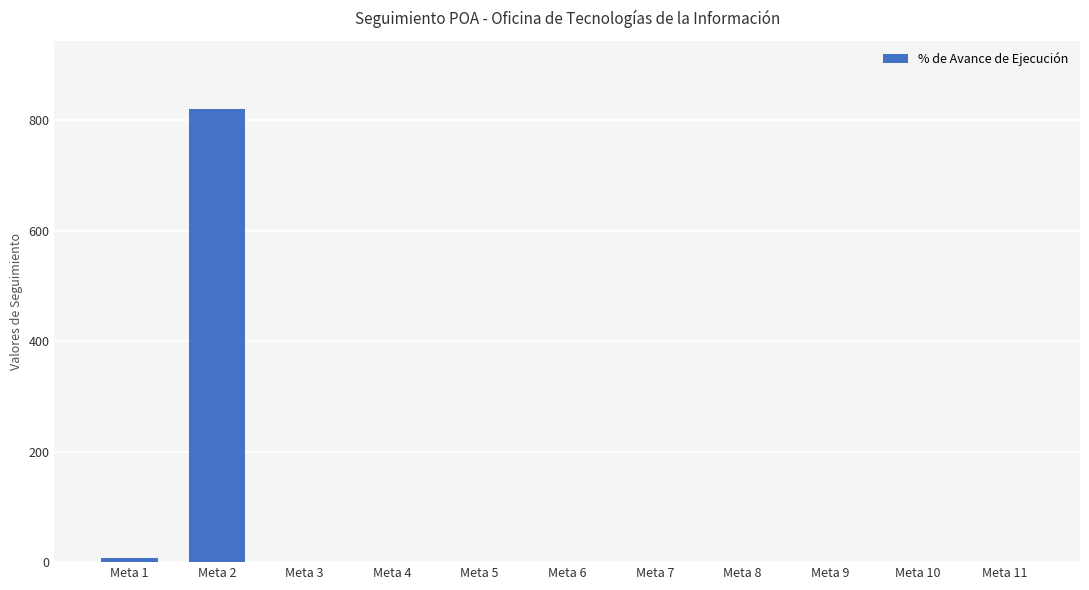

What is the greatest value displayed?

820.0